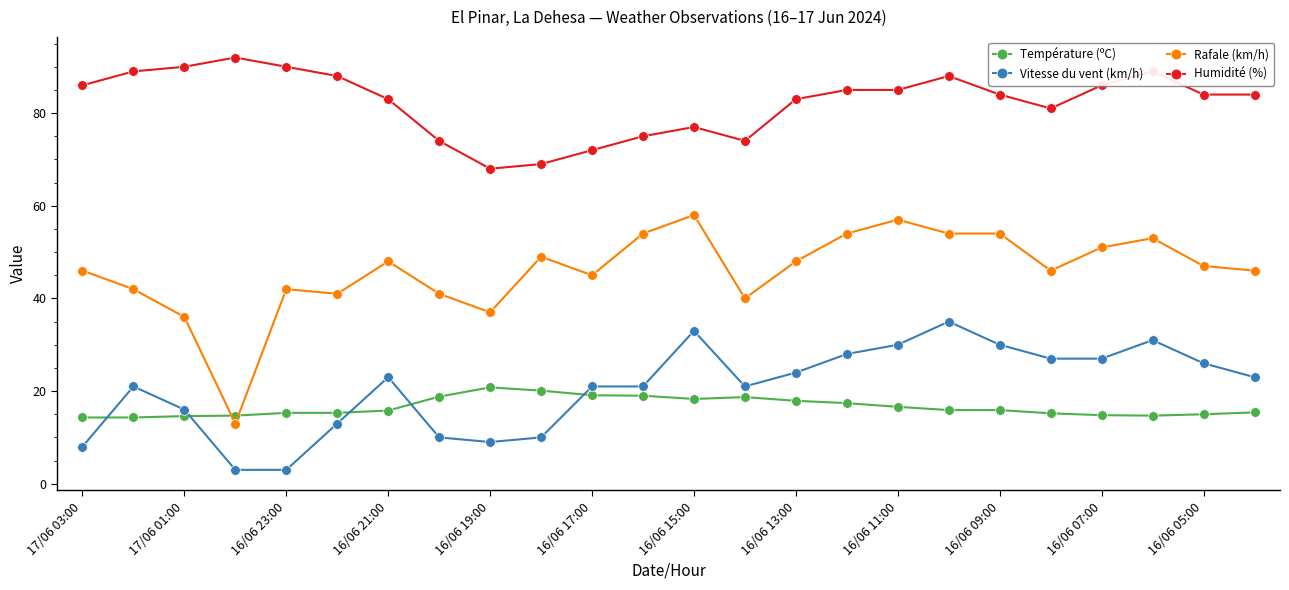

List the series in order of their peak value, lowest first.

Température (ºC), Vitesse du vent (km/h), Rafale (km/h), Humidité (%)